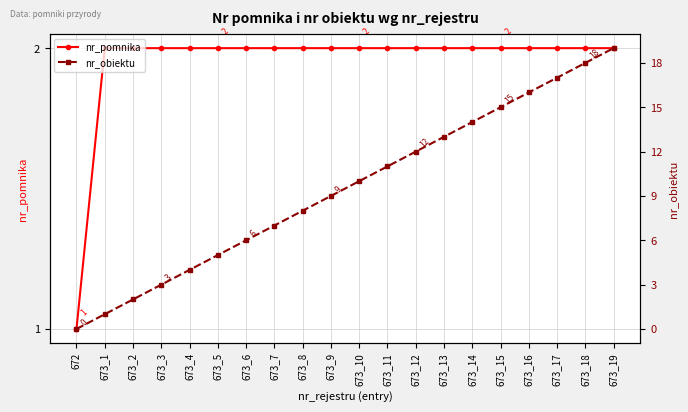

What is the value of the nr_pomnika point at the 18th from the left?

2